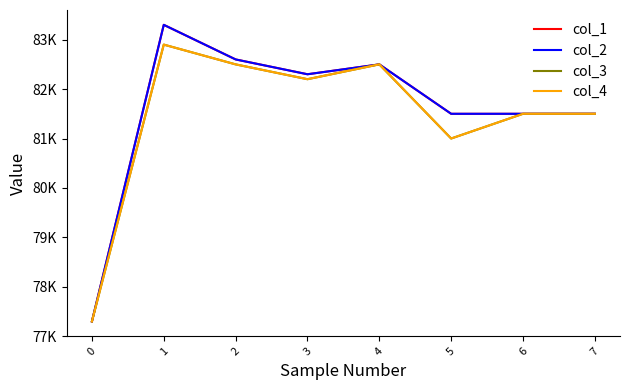

What is the sum of all col_4 values?

651400